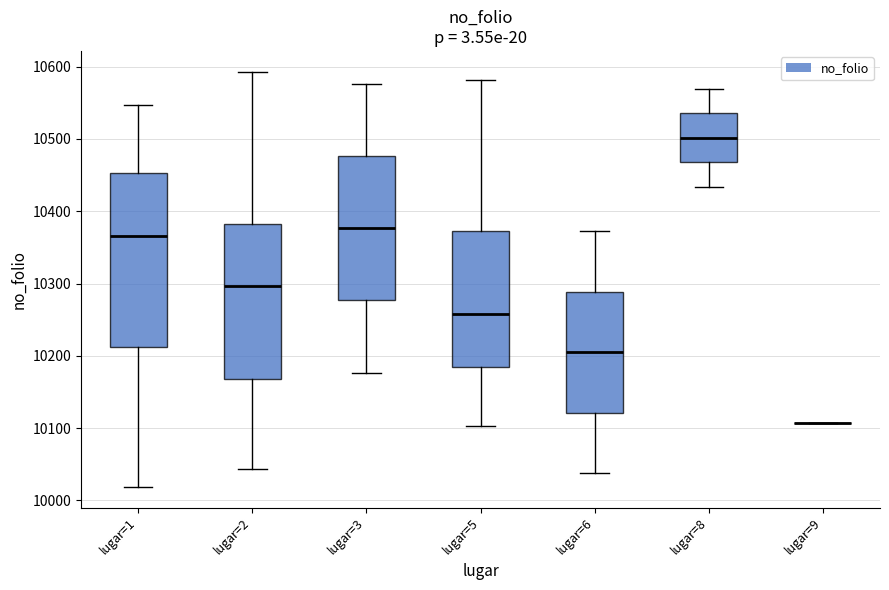

Reading left to right, read every box against the y-axis: the position of its median line, the range the box covers, and the ends of its whiskers. The values are not printed on the chart, so give them approximately, as read against the axis.

lugar=1: median 10370, box 10210 to 10450, whiskers 10020 to 10550
lugar=2: median 10300, box 10170 to 10380, whiskers 10040 to 10590
lugar=3: median 10380, box 10280 to 10480, whiskers 10180 to 10580
lugar=5: median 10260, box 10180 to 10370, whiskers 10100 to 10580
lugar=6: median 10210, box 10120 to 10290, whiskers 10040 to 10370
lugar=8: median 10500, box 10470 to 10540, whiskers 10430 to 10570
lugar=9: box collapsed to a line at 10110, whiskers 10110 to 10110